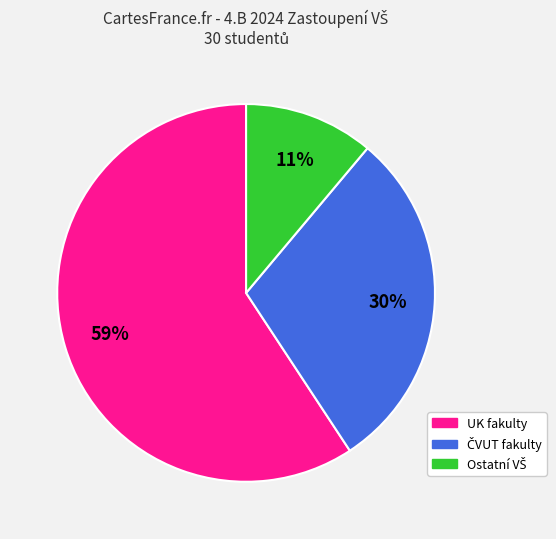

What percentage is the UK fakulty slice, to the nearest percent?

59%